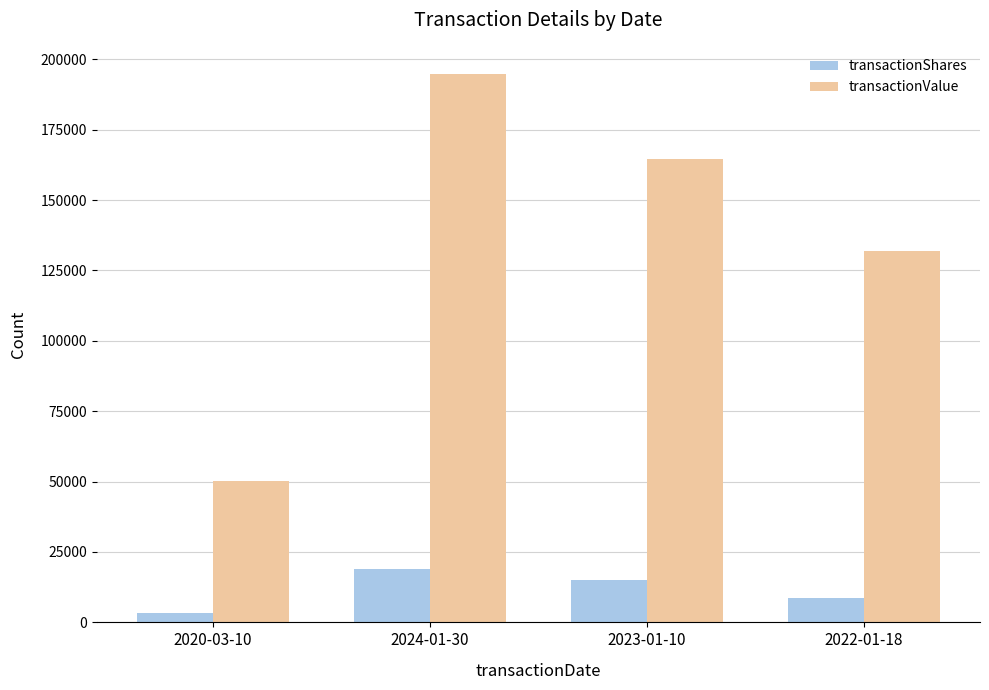

The transactionShares series shows 15072 at 2023-01-10. True or false?

True